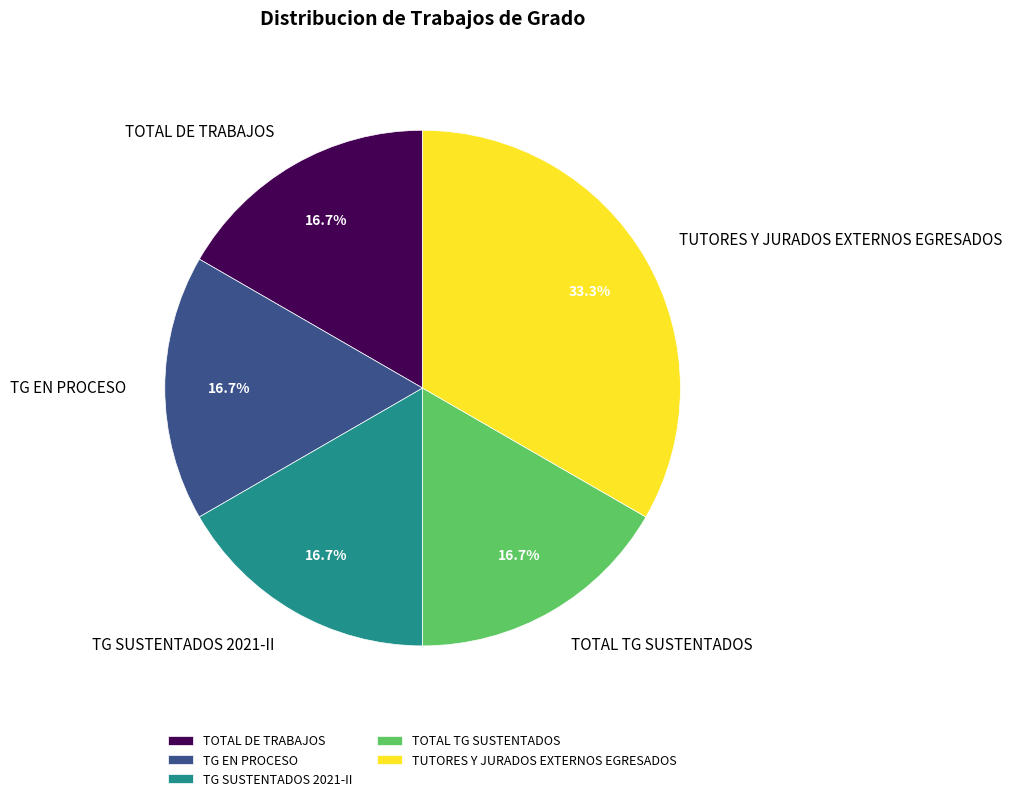

What is the largest slice in the pie chart?

TUTORES Y JURADOS EXTERNOS EGRESADOS